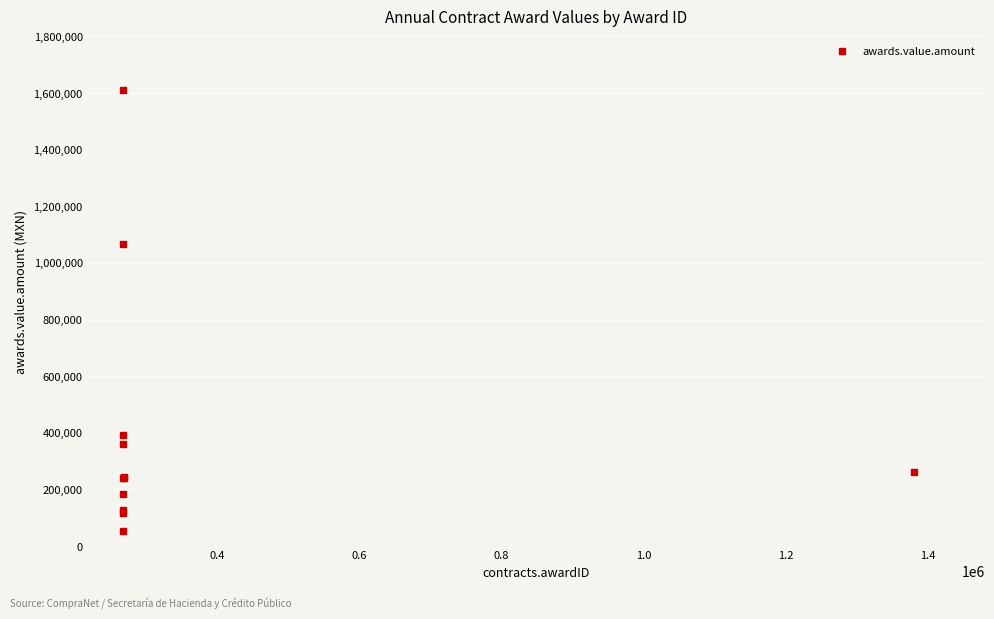

What Y value in the scatter plot is closest to 832278?

1065660.0